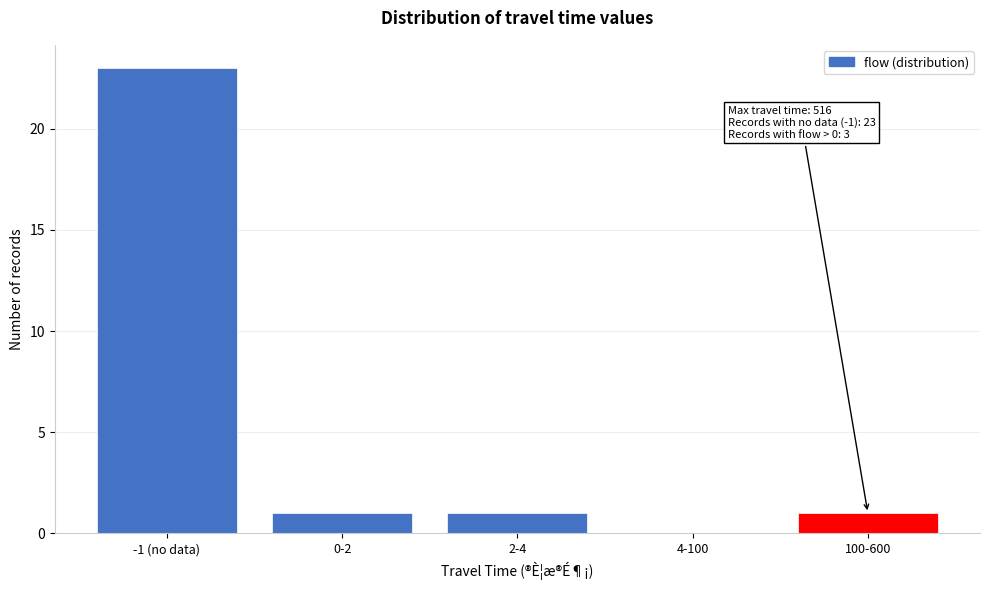

Reading right to left, extract all data points from this chart.

100-600=1	4-100=0	2-4=1	0-2=1	-1 (no data)=23